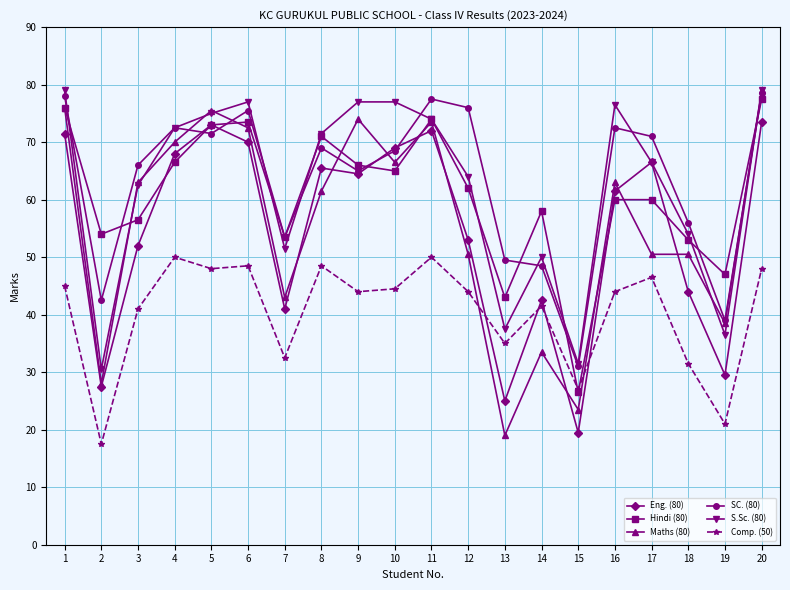

Which series has the largest total across all categories?

SC. (80)